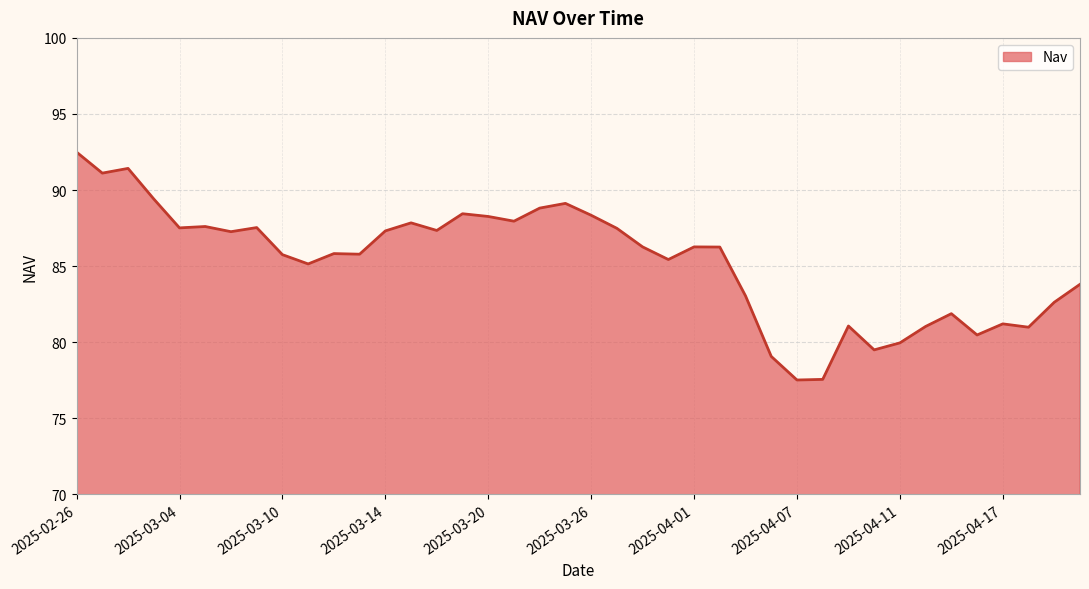

What is the smallest value displayed?

77.5